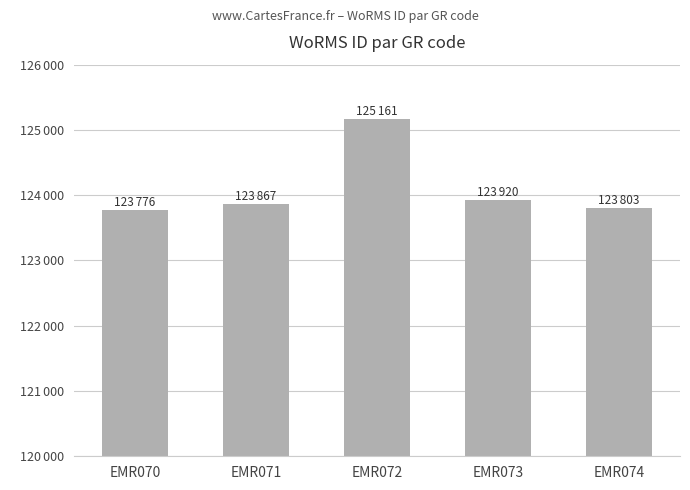

Rank the categories by value from highest to lowest.

EMR072, EMR073, EMR071, EMR074, EMR070